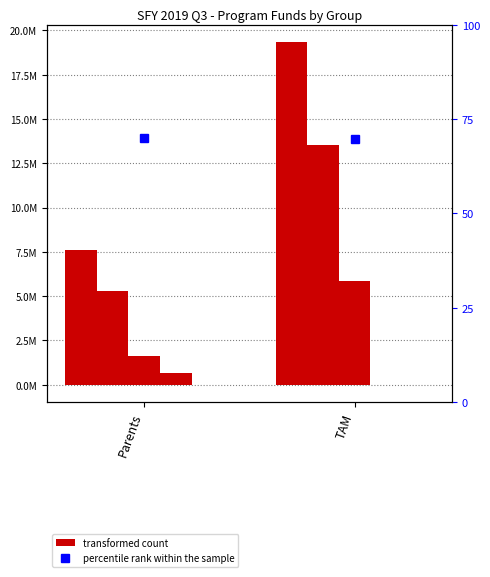

Is it true that StateCost_Shared equals 1624449.1 at Parents?

True